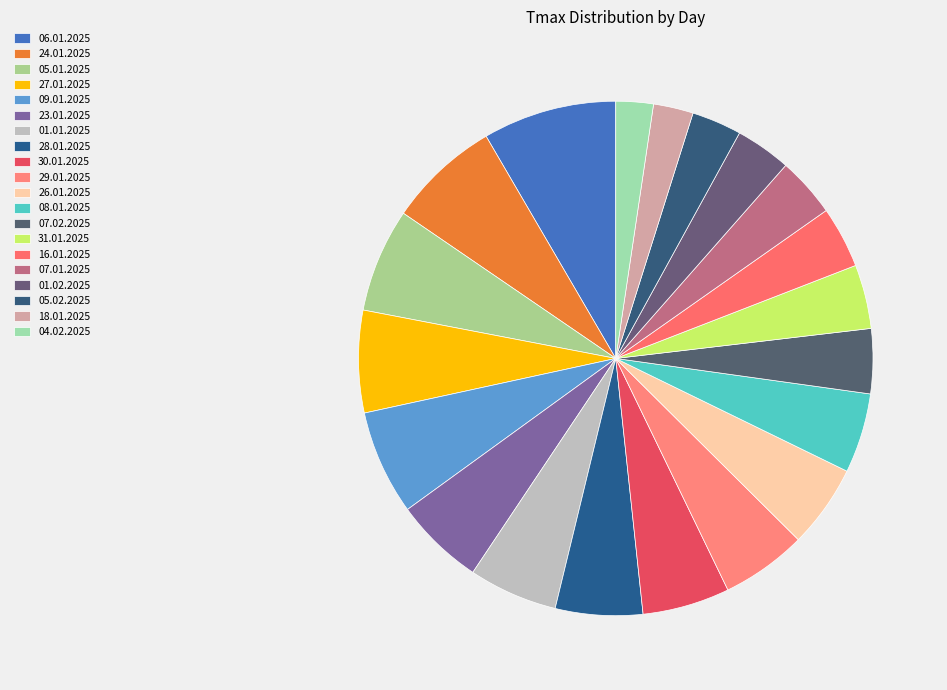

To the nearest percent, what is the combined percentage of 07.01.2025 and 18.01.2025?

6%